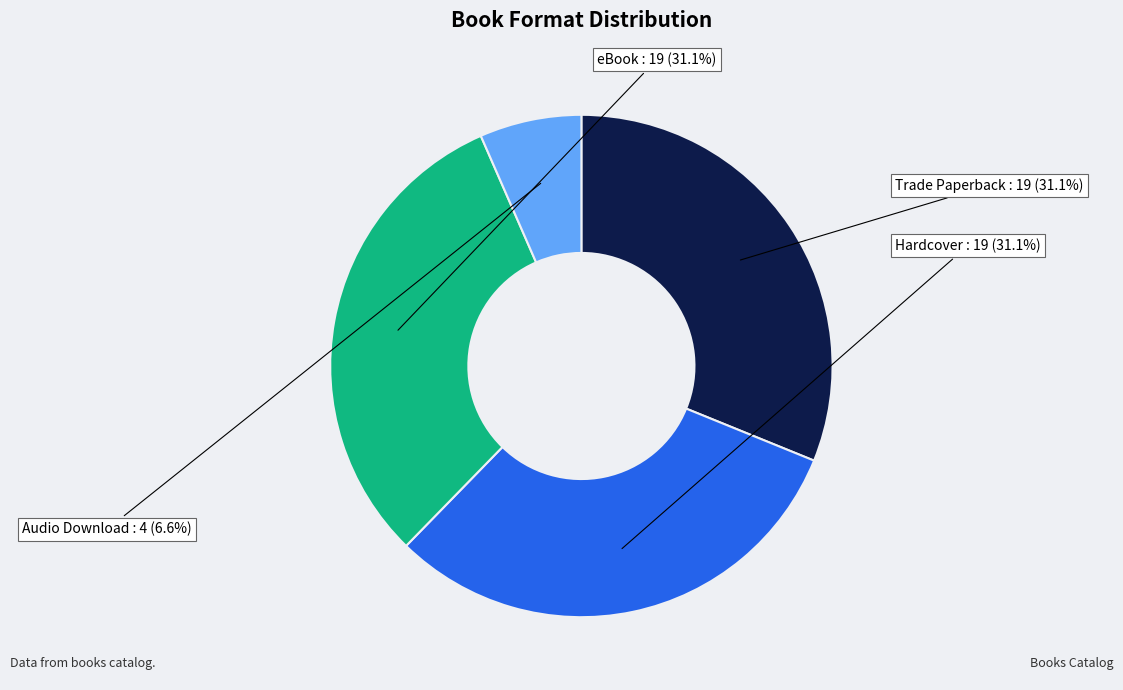

Does any single category account for the majority?

No